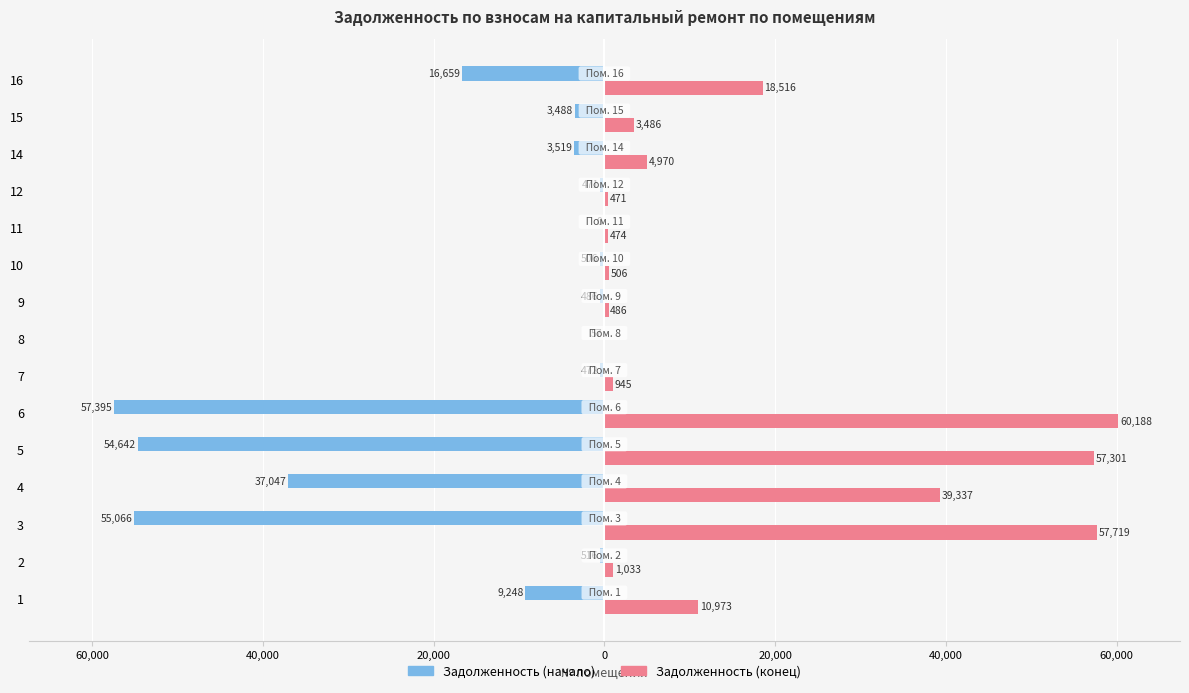

What are all the series names shown in the legend?

Задолженность (начало), Задолженность (конец)